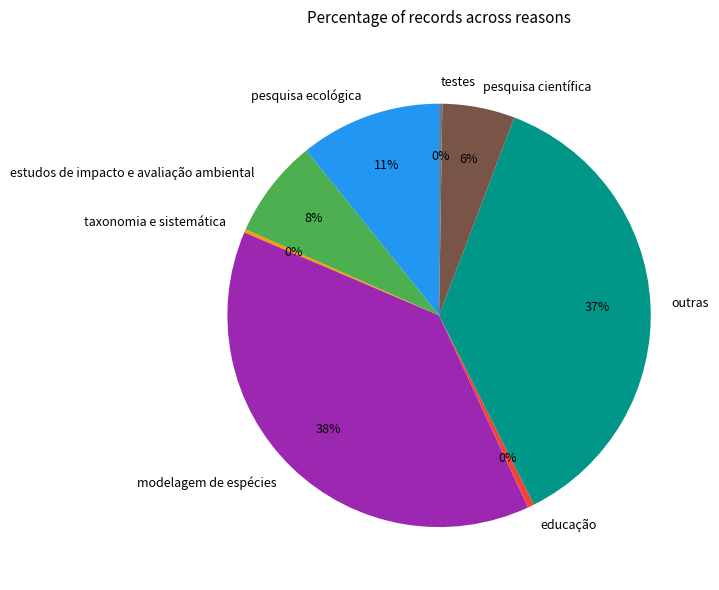

To the nearest percent, what is the difference between the largest and smallest slice percentages?

38%